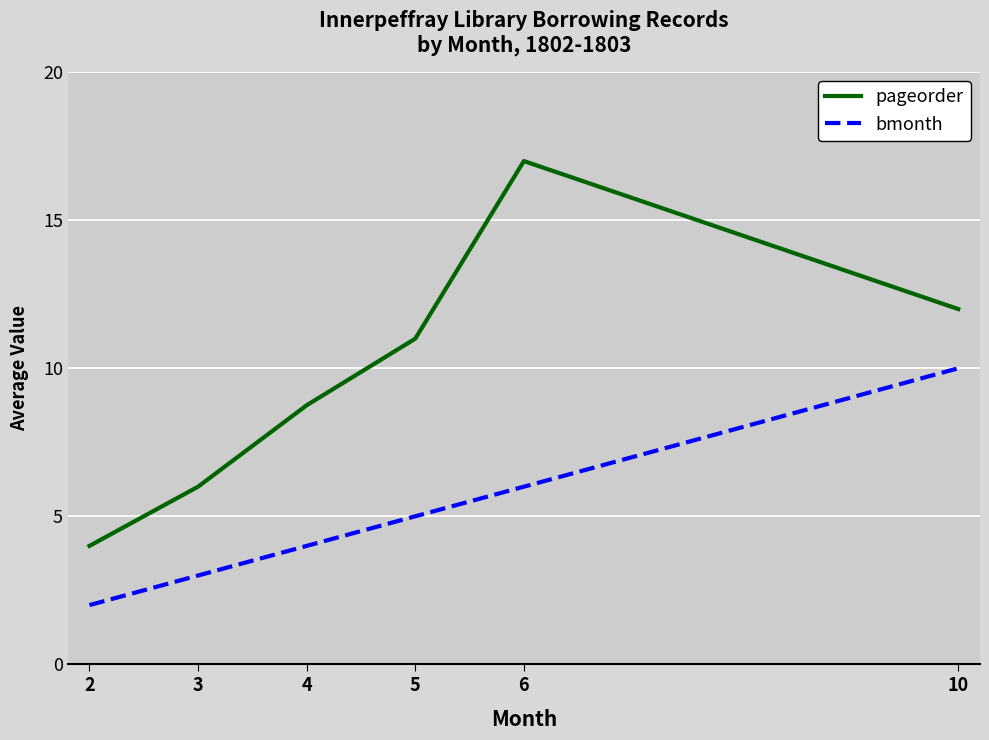

Which series has the widest spread of values?

pageorder